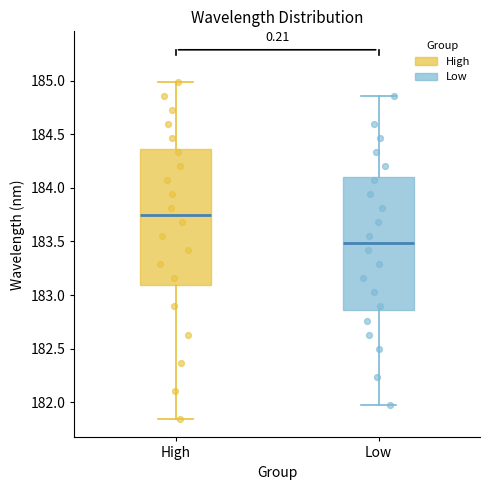

Reading left to right, read every box against the y-axis: the position of its median line, the range the box covers, and the ends of its whiskers. The values are not printed on the chart, so give them approximately, as read against the axis.

High: median 183.75, box 183.10 to 184.35, whiskers 181.85 to 185.00
Low: median 183.50, box 182.85 to 184.10, whiskers 181.95 to 184.85